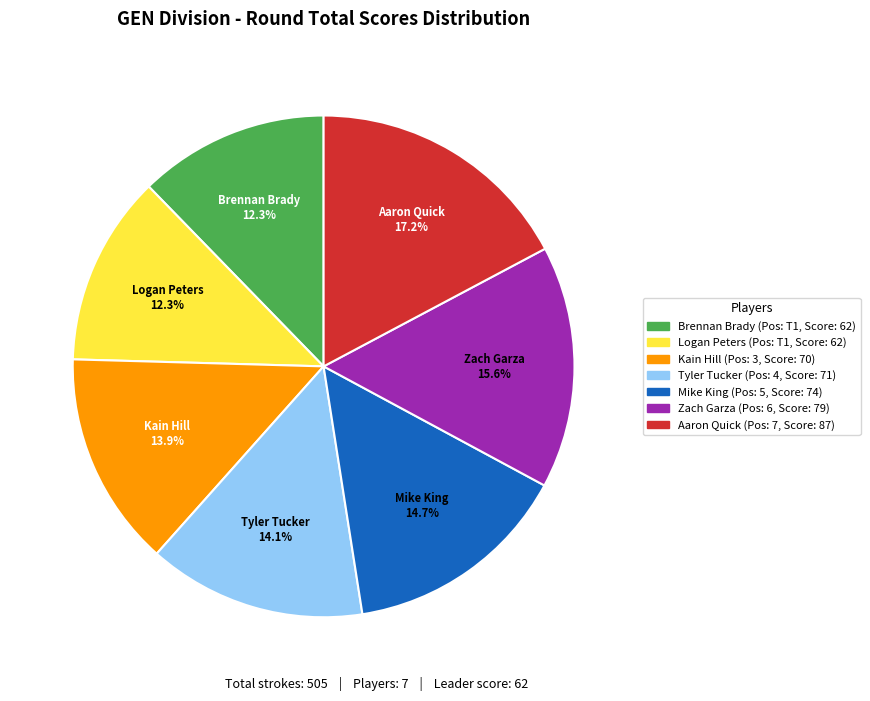

Which has a higher value, Brennan Brady or Mike King?

Mike King